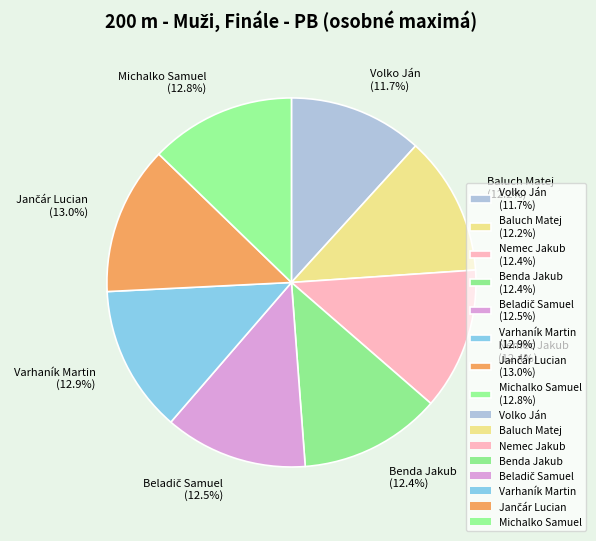

Count the number of slices in the pie.

8